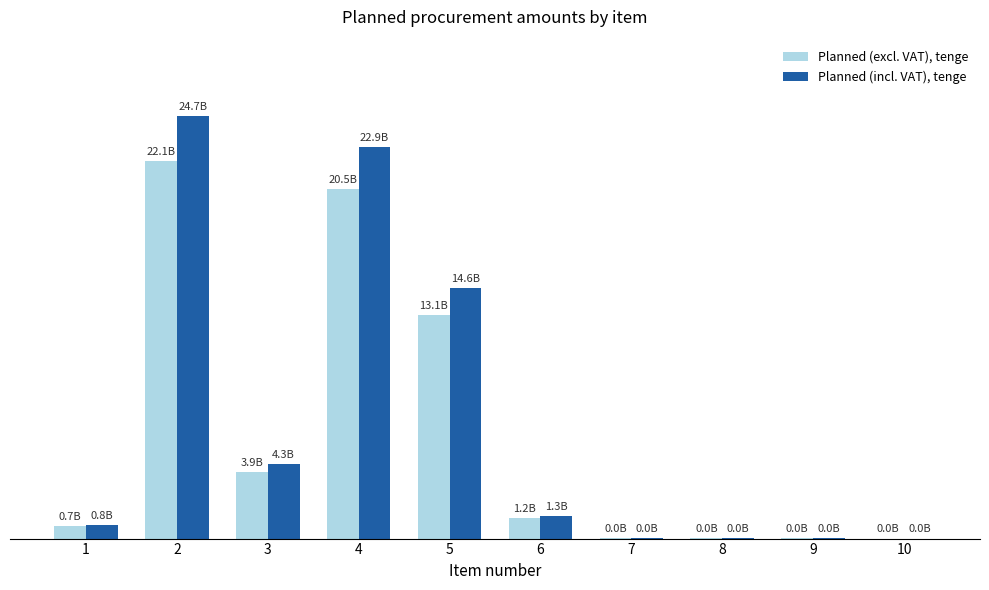

Which series has the largest total across all categories?

Planned (incl. VAT), tenge